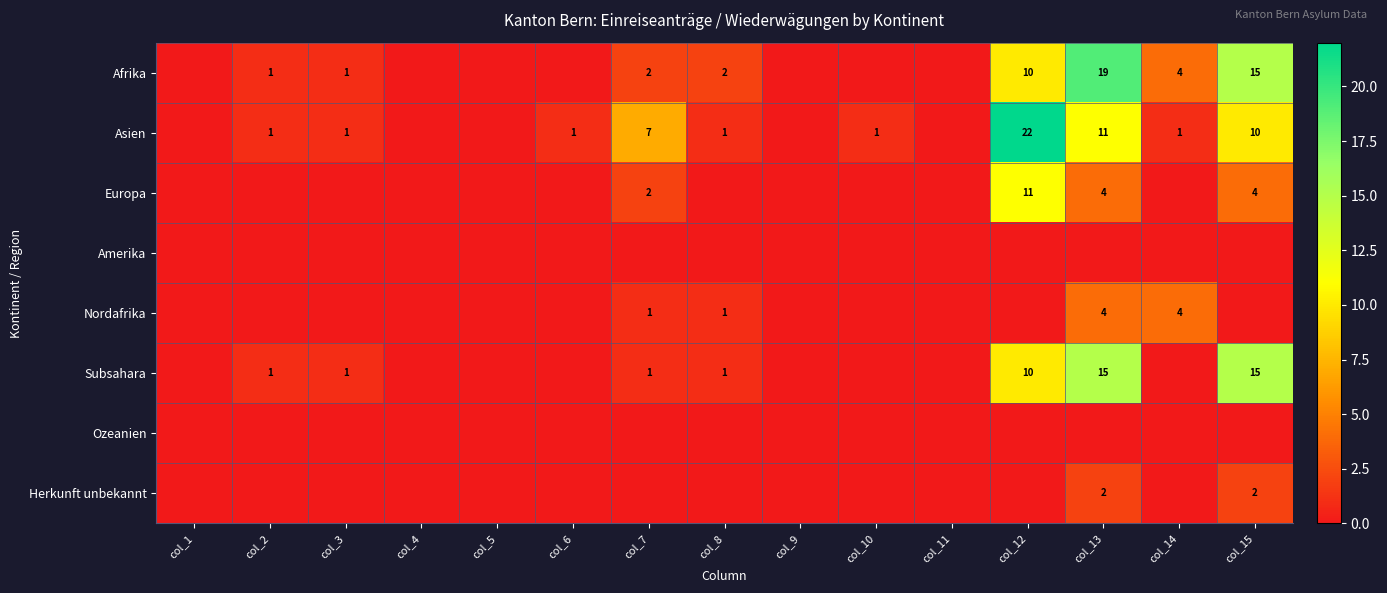

Is the value of Asien at col_8 greater than the value of Europa at col_13?

No